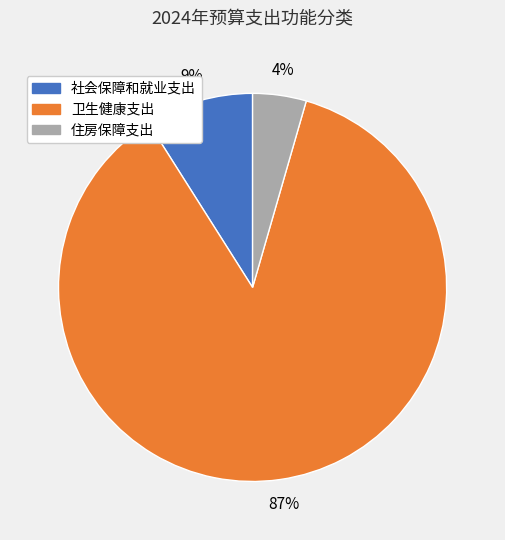

To the nearest percent, what is the average slice percentage?

33%